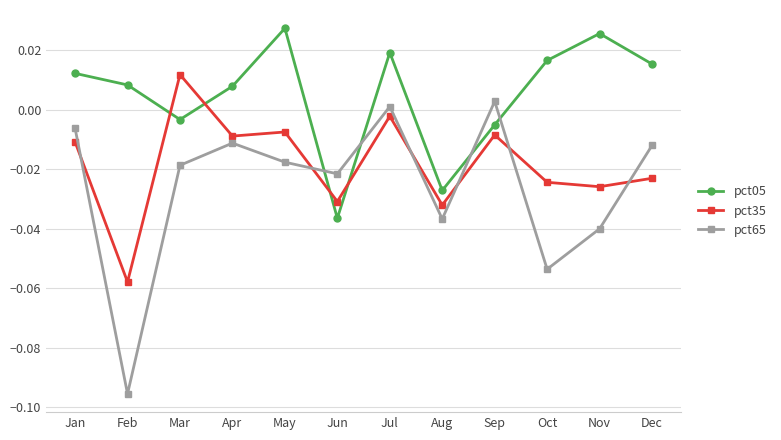

What is the difference between the pct65 values at Feb and May?

0.1